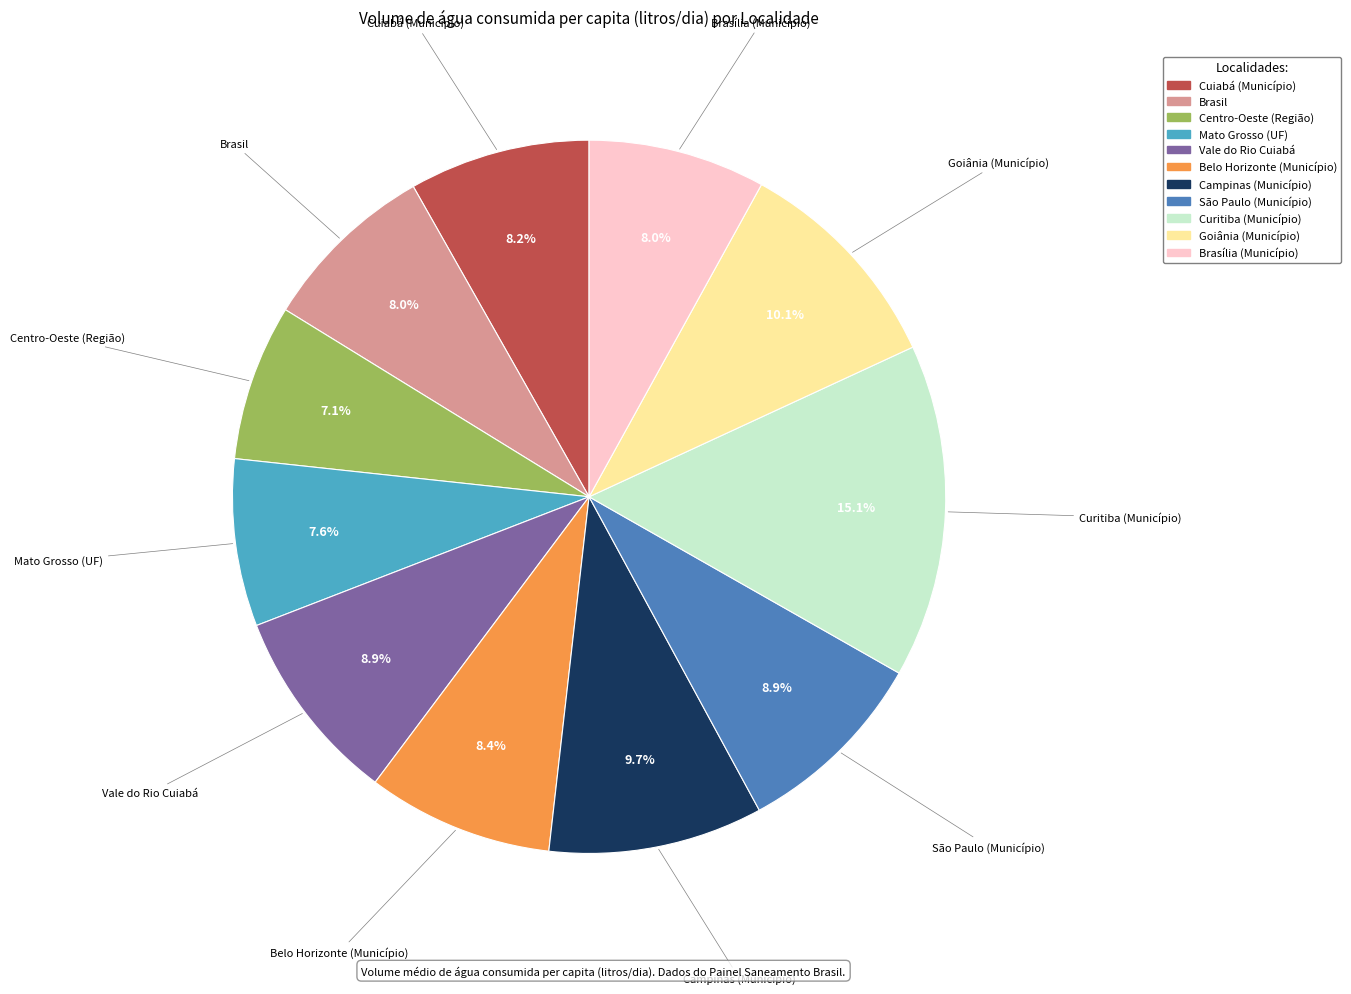

What percentage is the Campinas (Município) slice, to the nearest percent?

10%